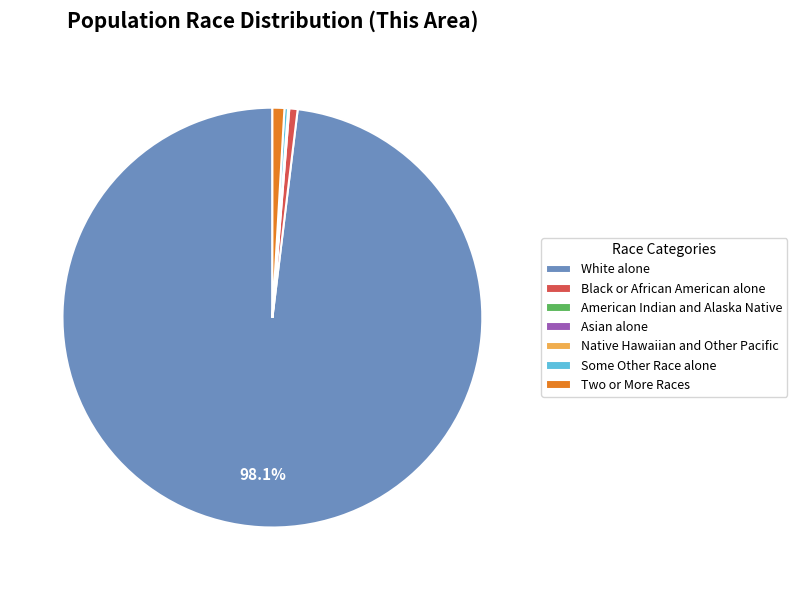

What percentage is the Black or African American alone slice, to the nearest percent?

1%